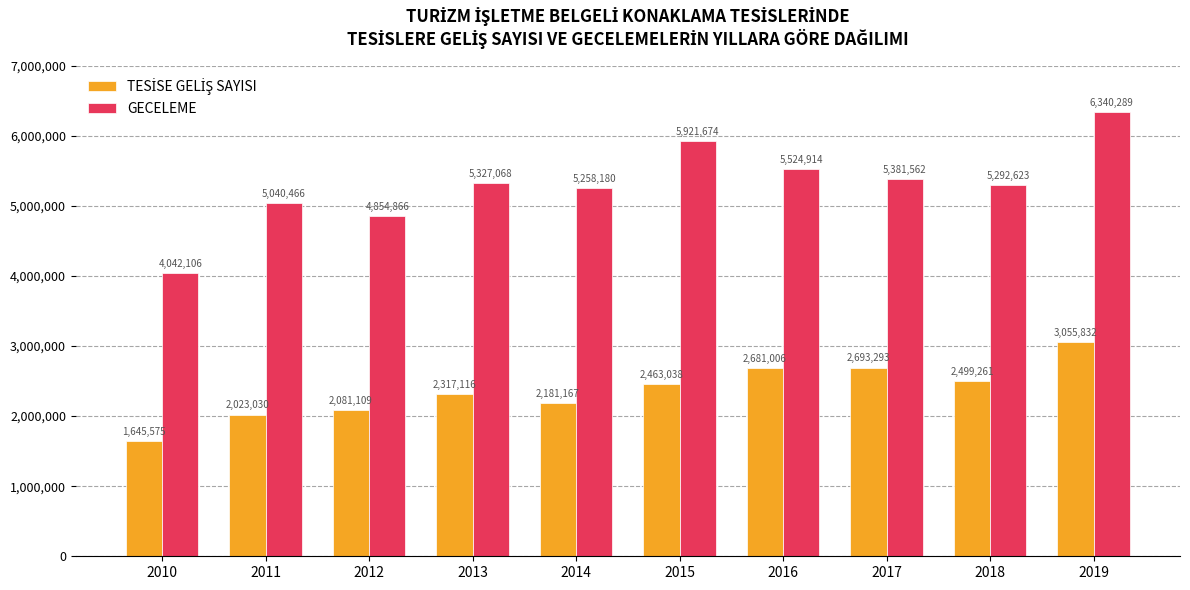

Which series has the widest spread of values?

GECELEME